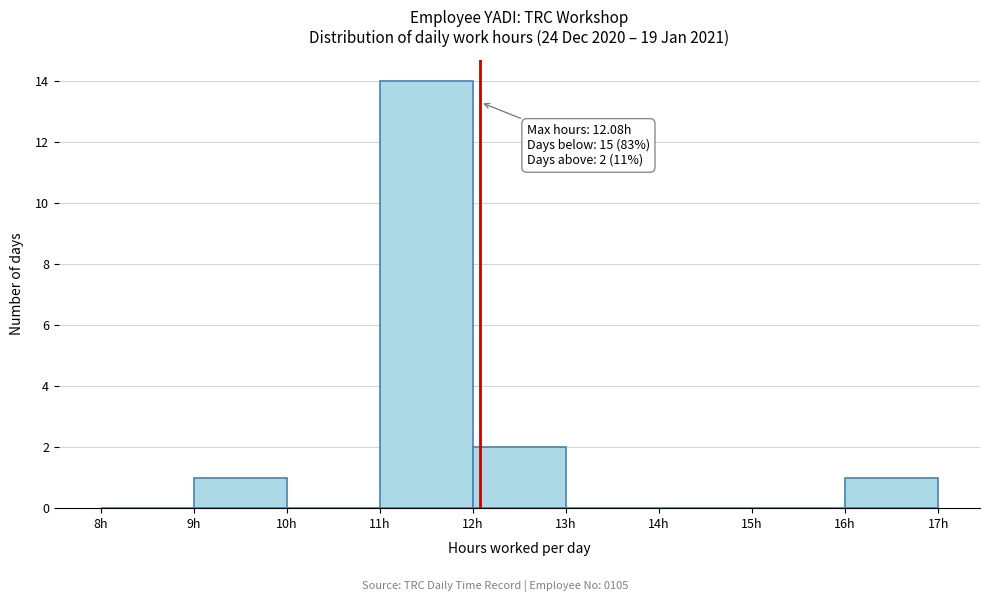

Over which range of the x-axis is the bar tallest?

11 to 12